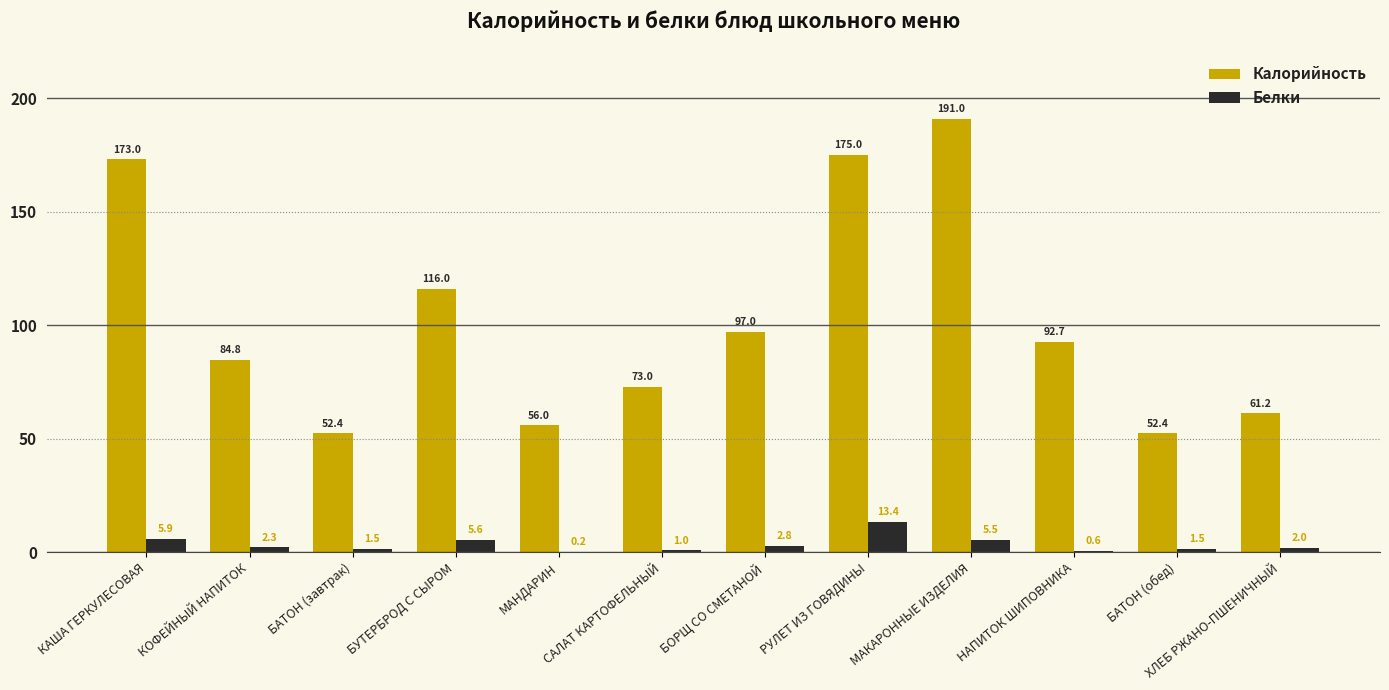

How many data points does each series have?

12